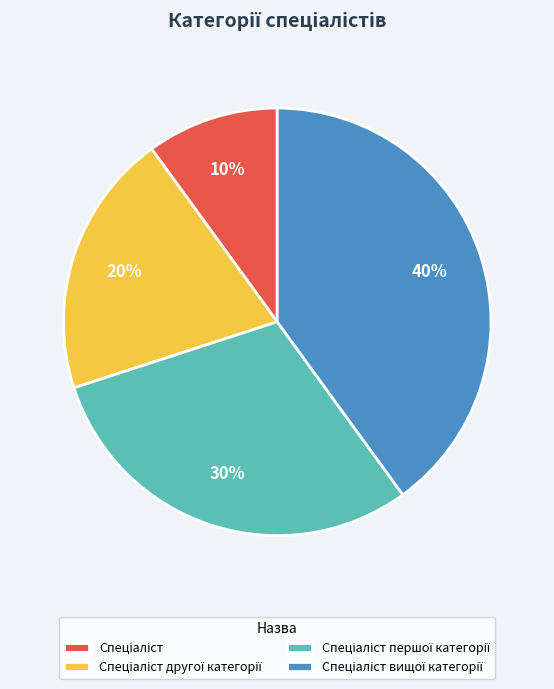

Count the number of slices in the pie.

4